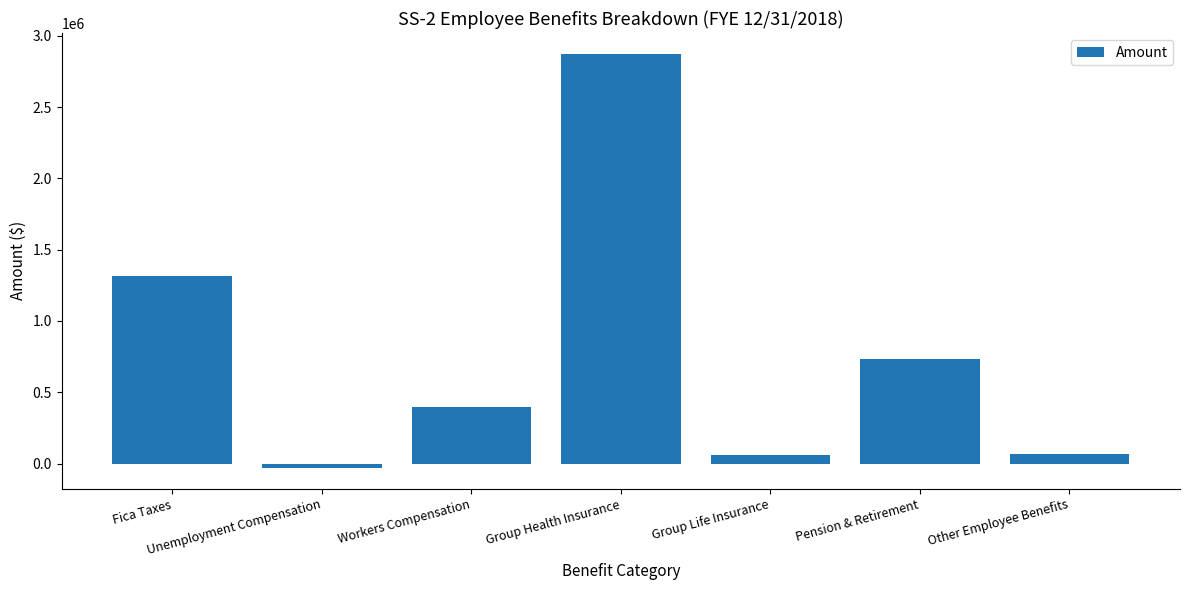

Which label corresponds to the largest value in the chart?

Group Health Insurance